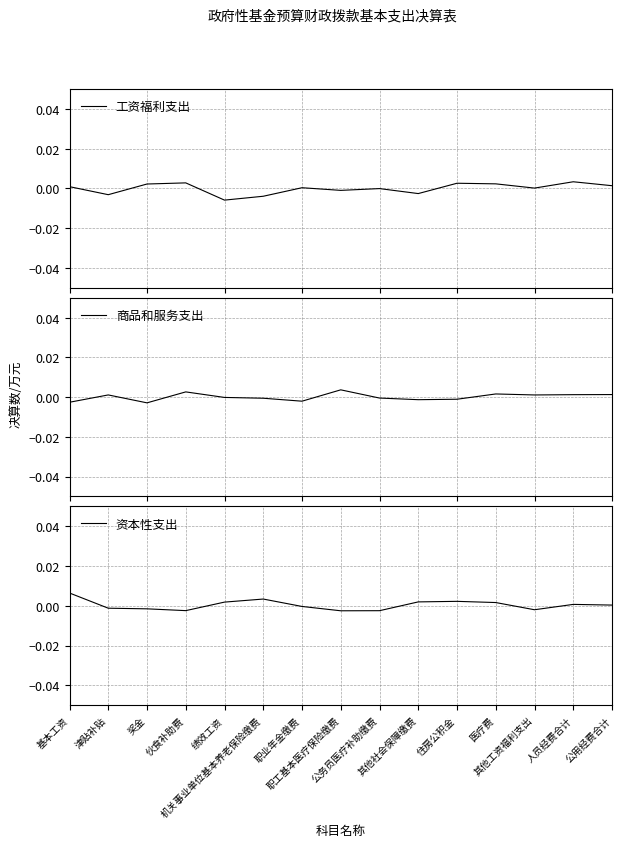

List the labels in order of 工资福利支出 value, largest first.

人员经费合计, 伙食补助费, 住房公积金, 医疗费, 奖金, 公用经费合计, 基本工资, 职业年金缴费, 其他工资福利支出, 公务员医疗补助缴费, 职工基本医疗保险缴费, 其他社会保障缴费, 津贴补贴, 机关事业单位基本养老保险缴费, 绩效工资